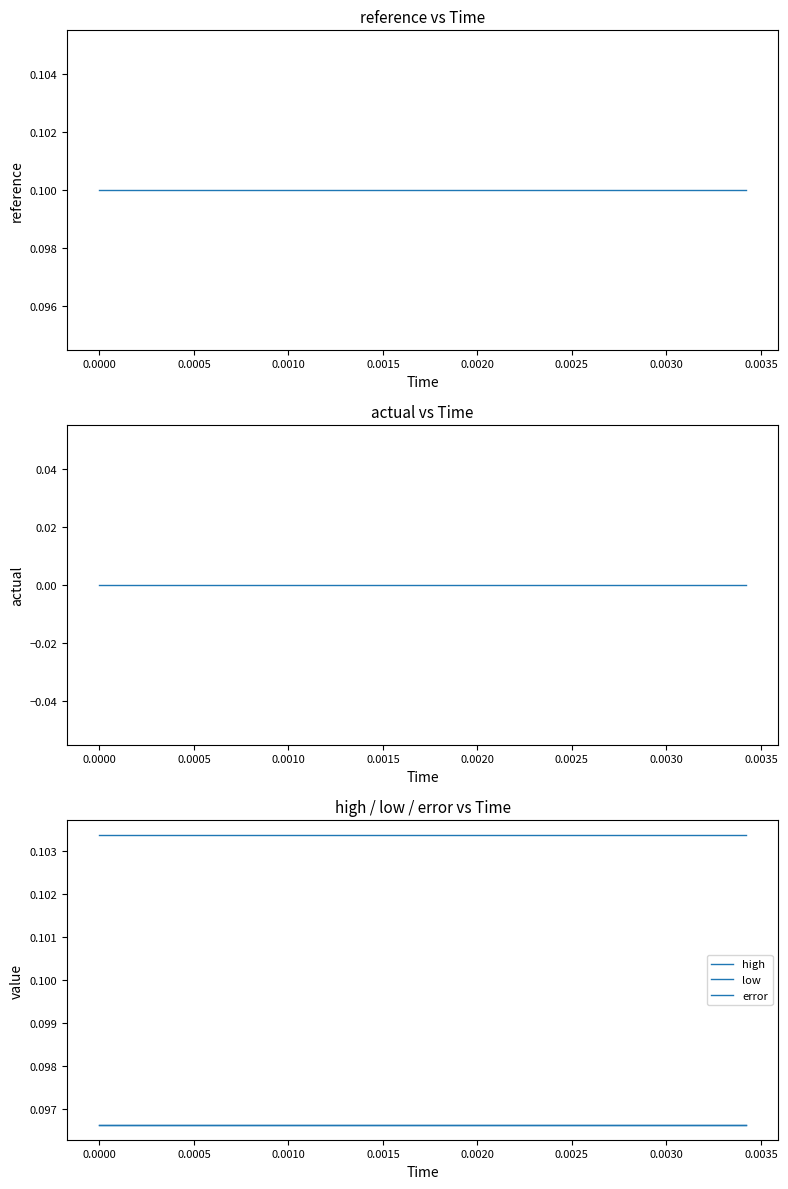

What is the average value of the error series?

0.1